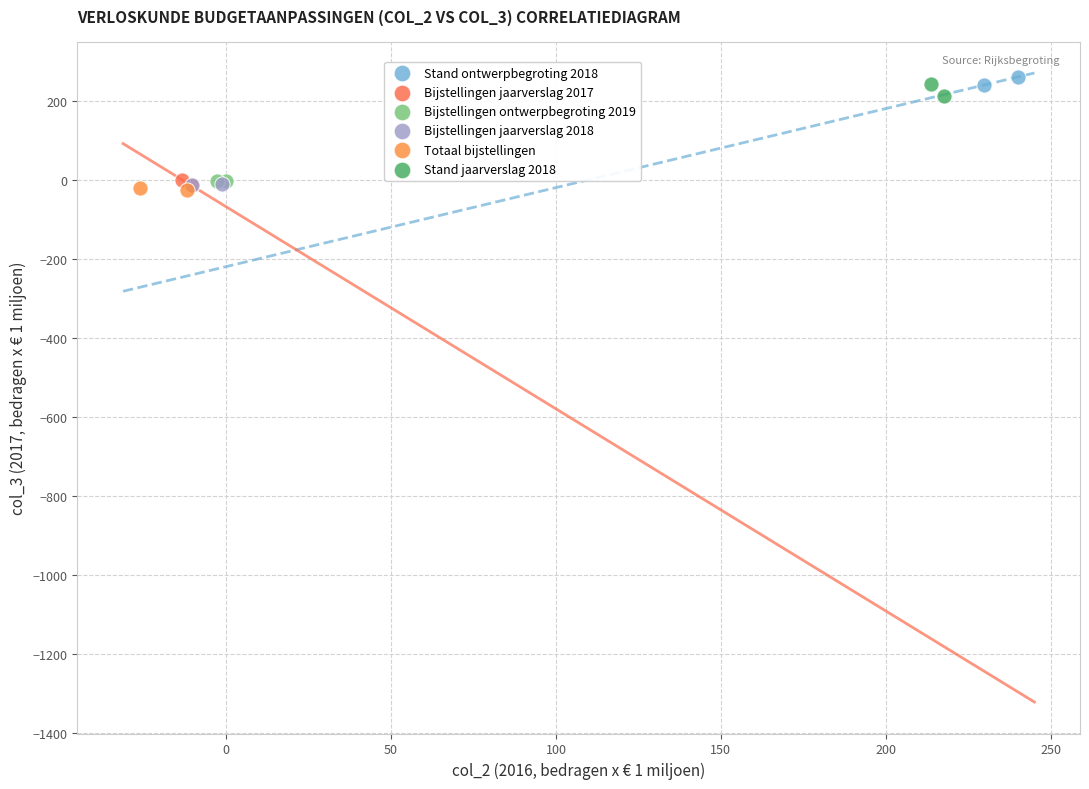

Which series contains the highest Y value?

Stand ontwerpbegroting 2018